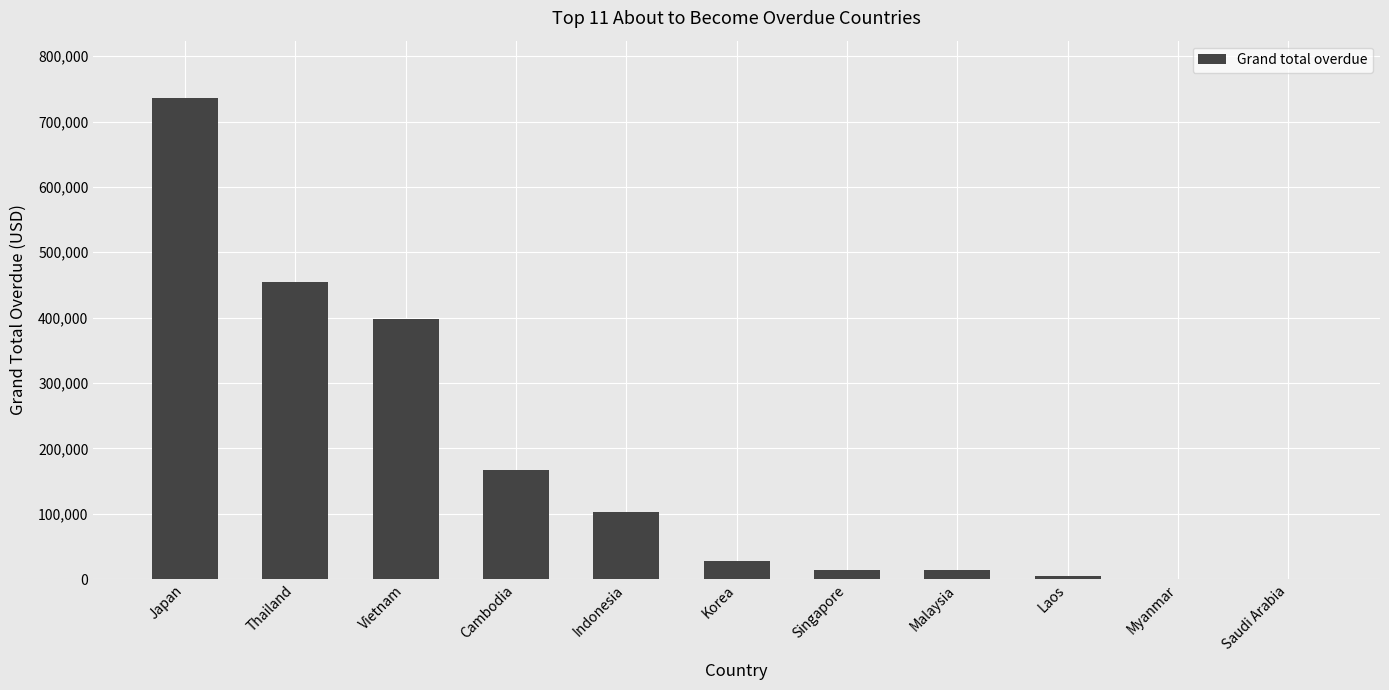

At which category does the chart reach its peak across all series?

Japan